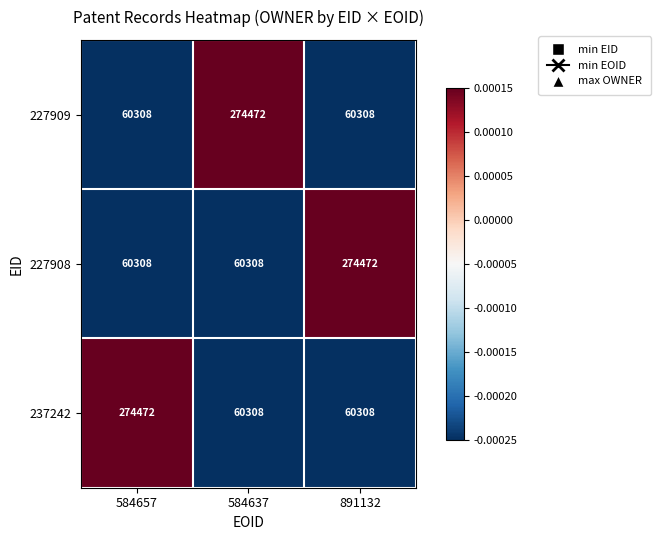

What is the total value across all series at 584657?

395088